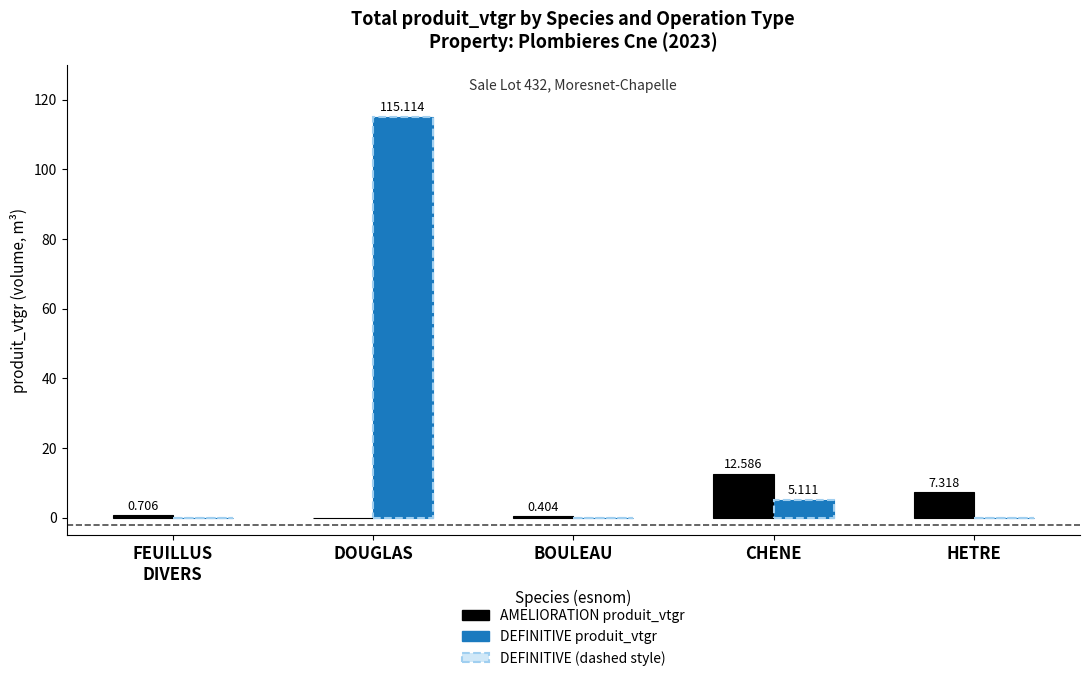

How many series are shown in this chart?

2